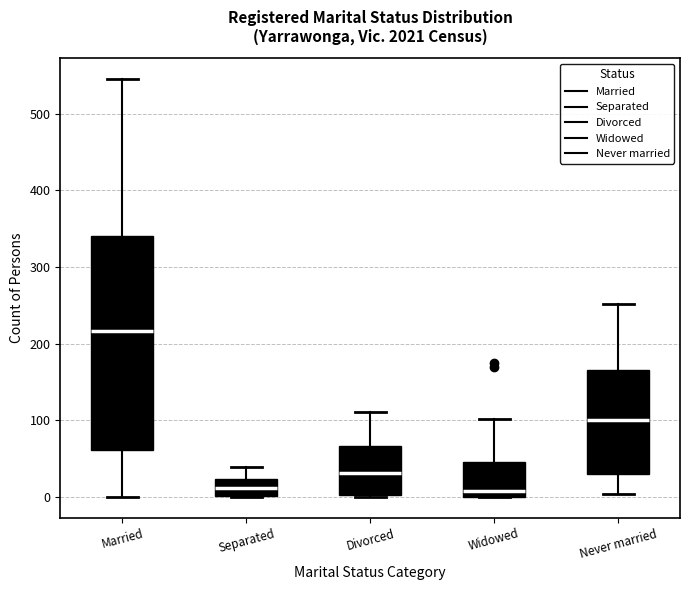

Comparing the boxes themselves (not the whiskers), which one is the tallest?

Married